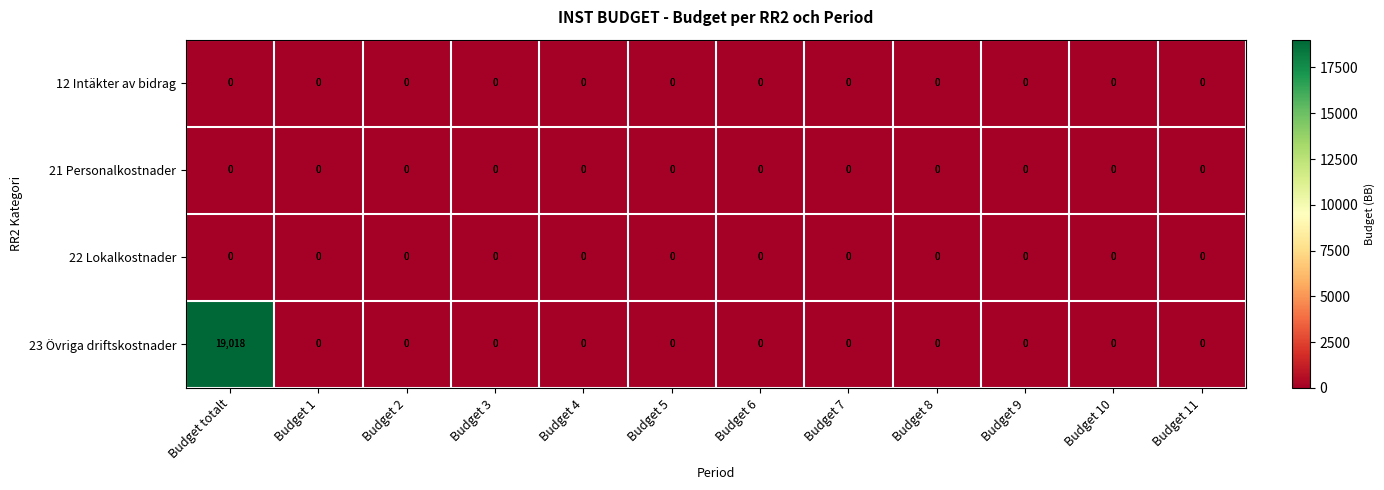

Count the number of data series in this chart.

4